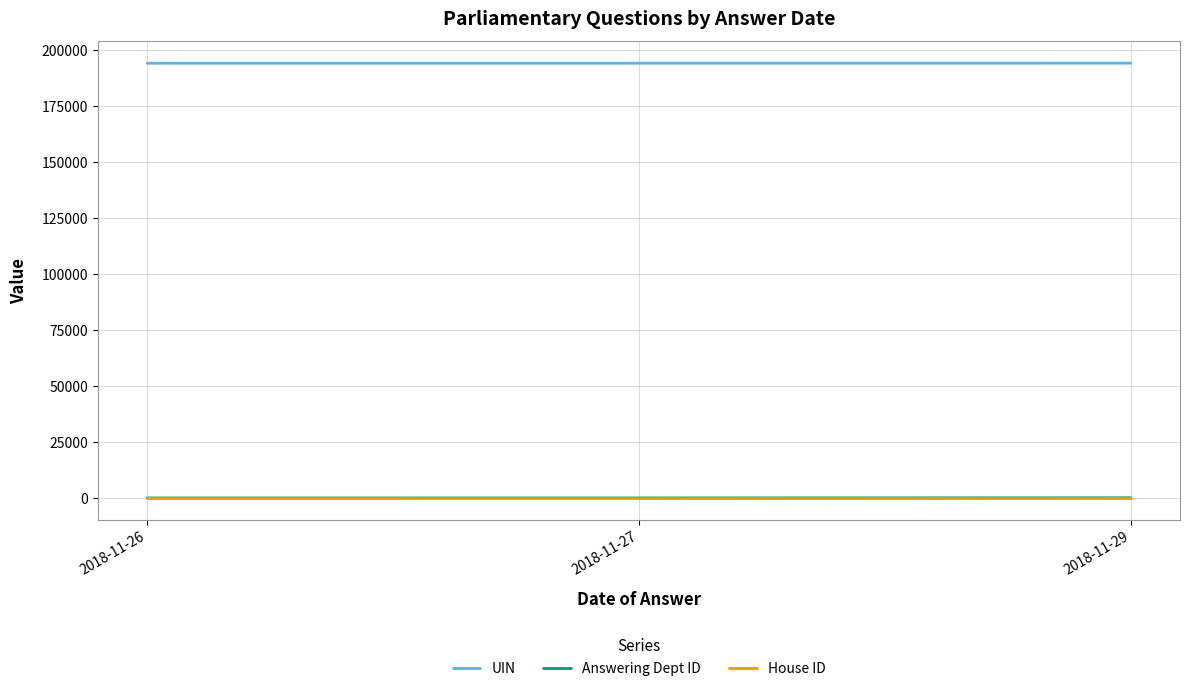

The value of UIN at 2018-11-29 is 194082.5. True or false?

True